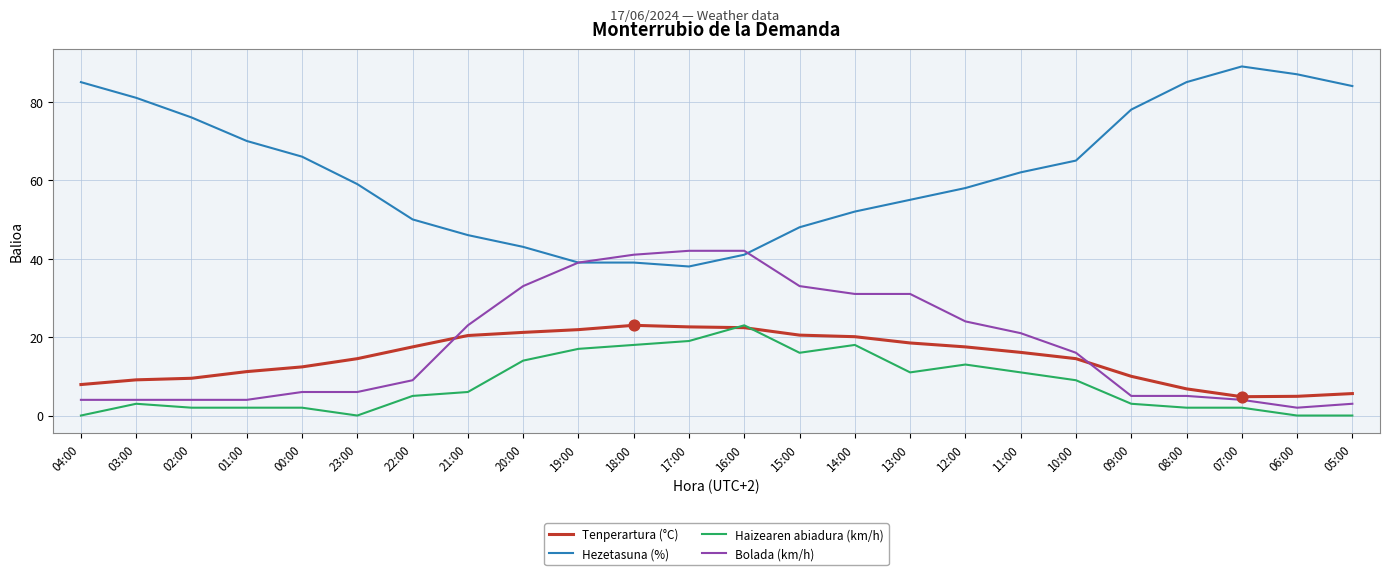

Which series has the widest spread of values?

Hezetasuna (%)